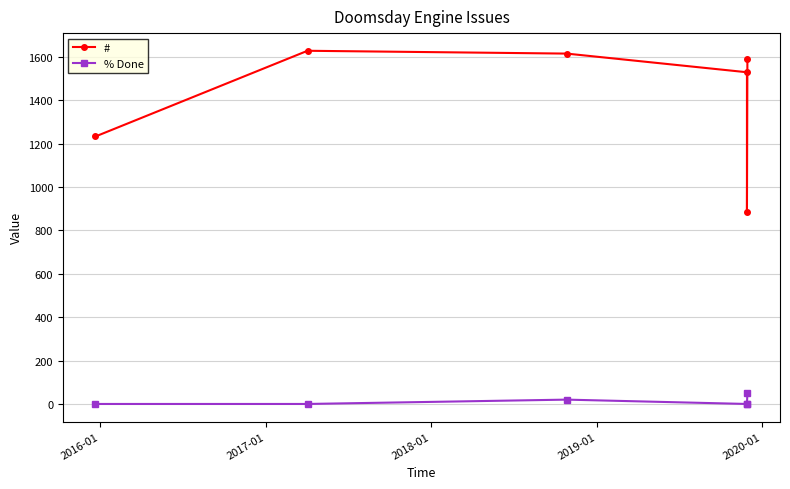

How many values in the % Done series exceed 0?

2